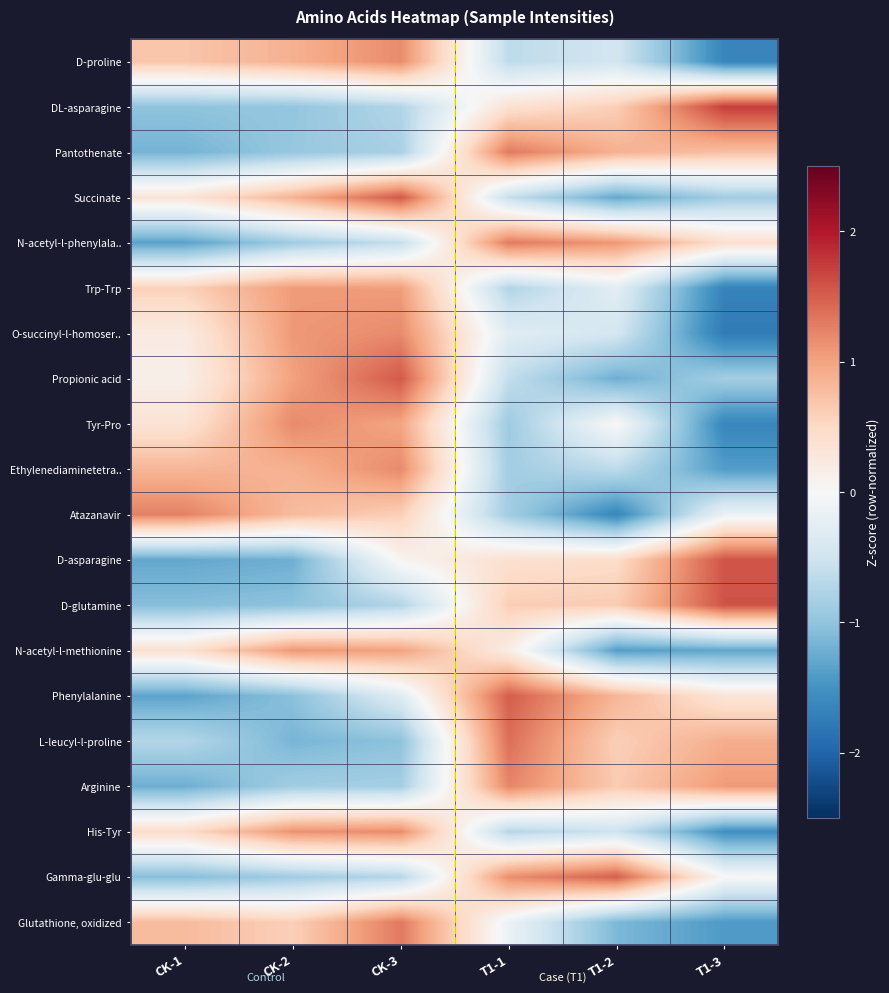

Which label corresponds to the smallest value in the chart?

T1-3